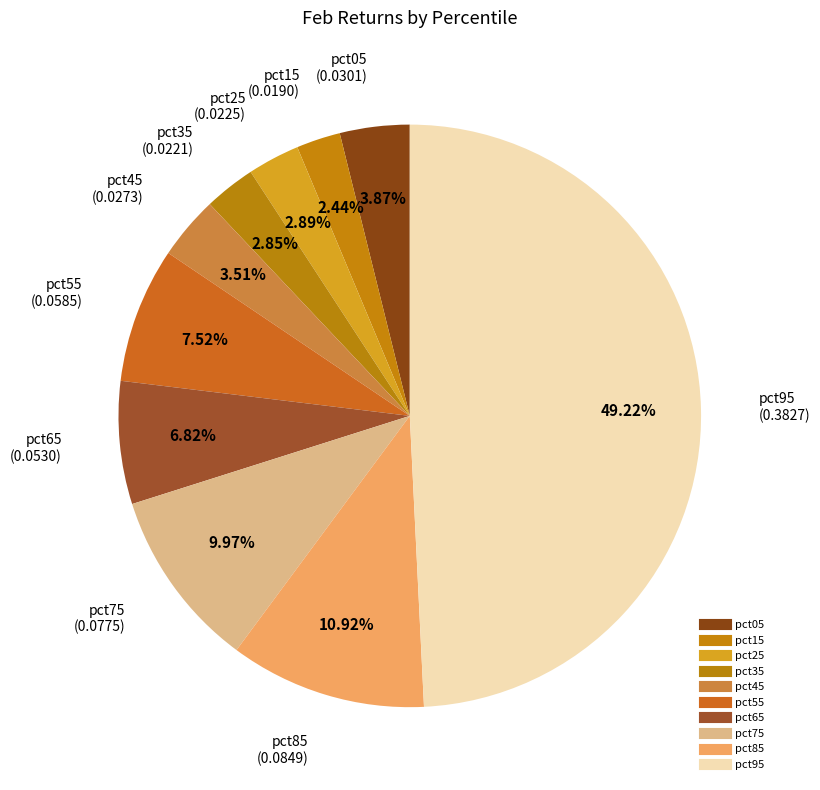

How many segments does this pie chart have?

10